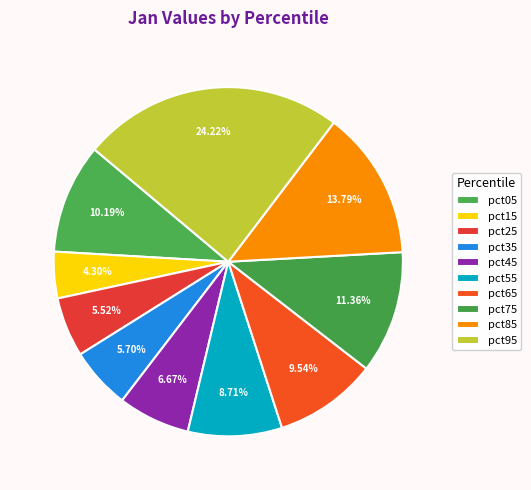

Is it true that pct45 is 1% of the pie?

False